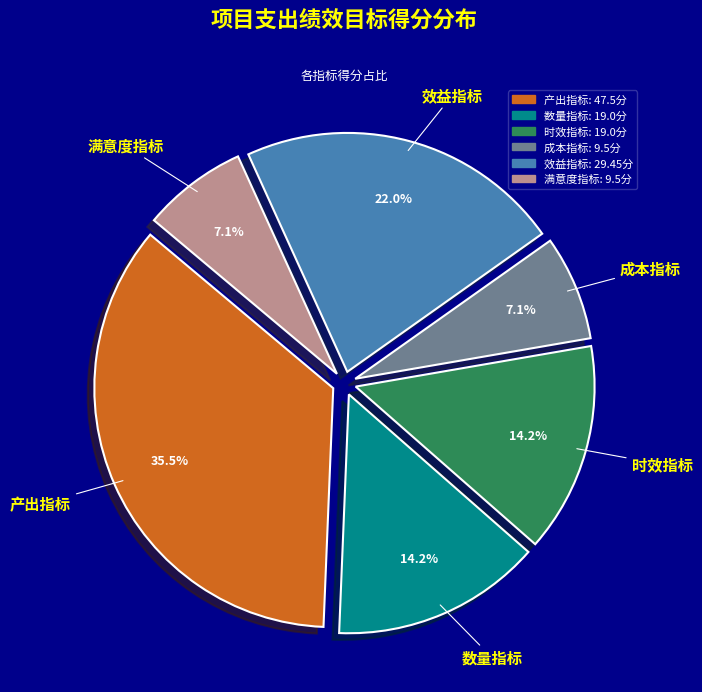

How many slices are in this pie chart?

6